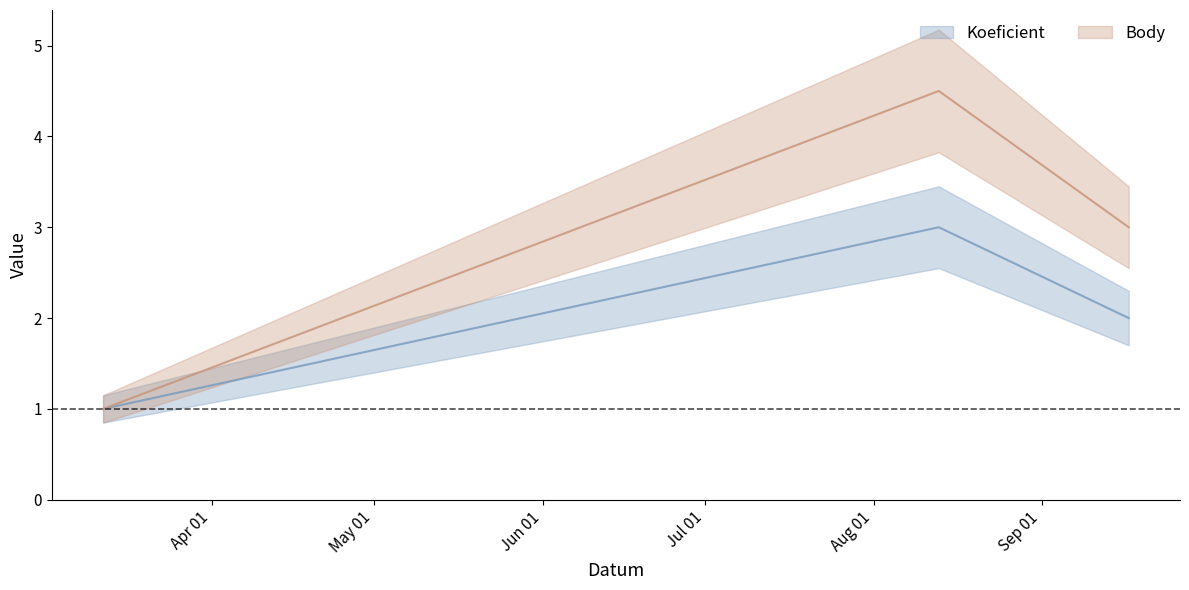

Which series changed the most between 2011-08-13 and 2011-09-17?

Body